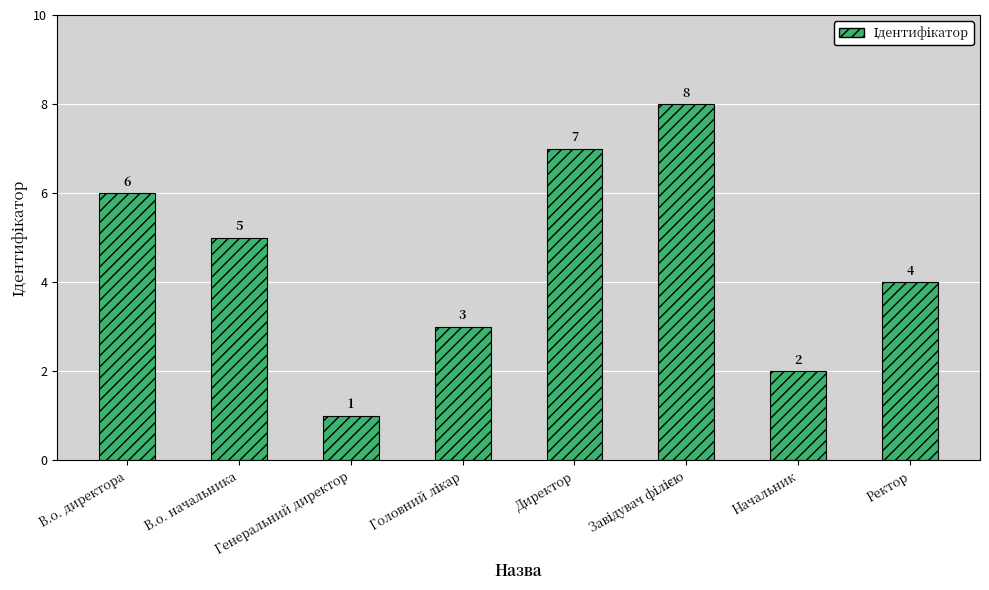

Reading left to right, extract all data points from this chart.

6	5	1	3	7	8	2	4